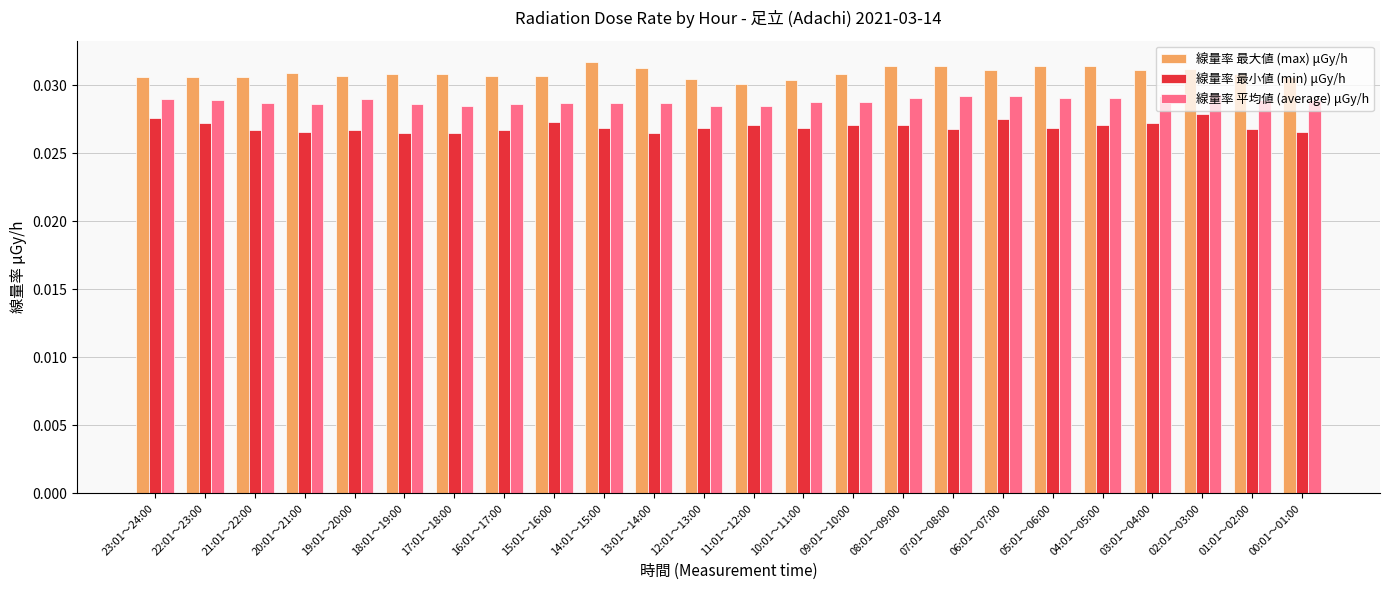

How many bars are there in each group?

3